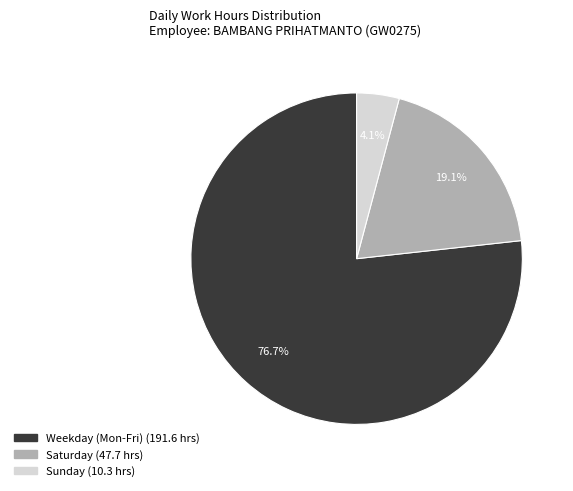

Is there a majority slice in this chart?

Yes